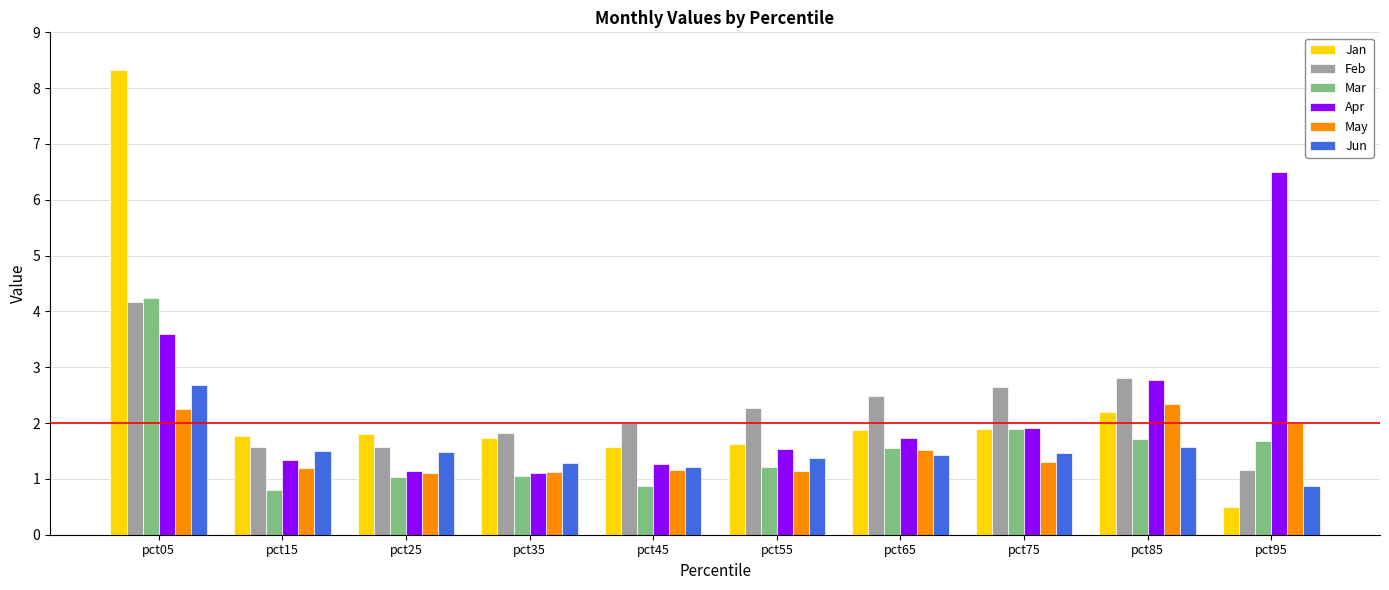

What is the highest value of the Mar series?

4.2